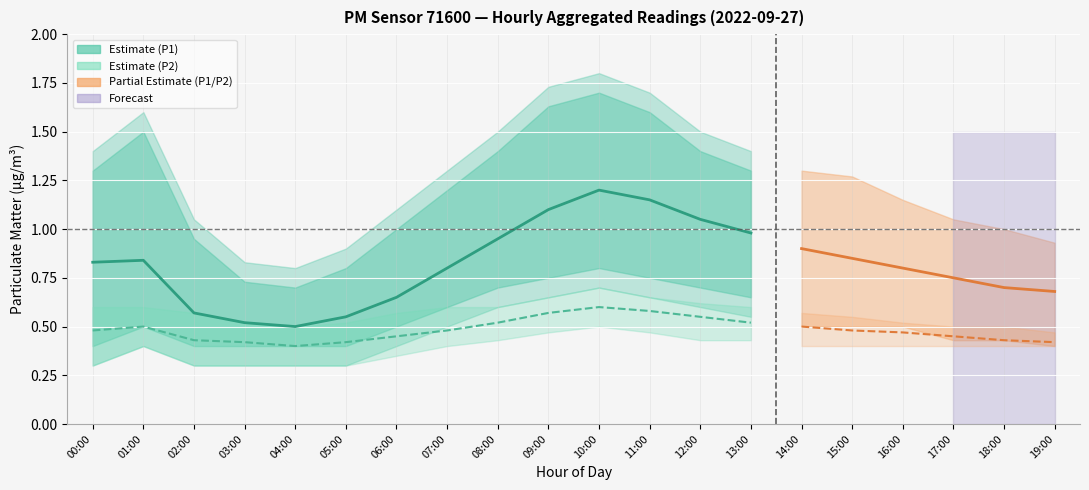

At which category does P2_lower reach its first local peak?

01:00